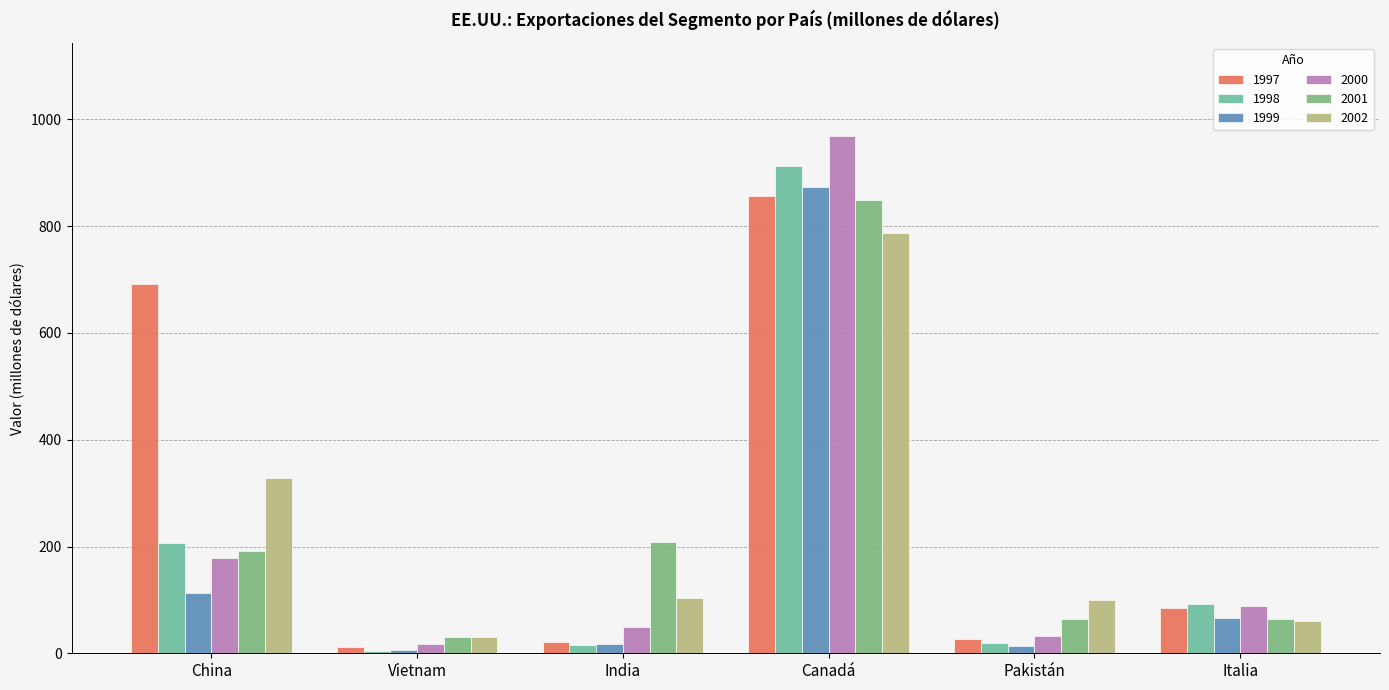

Which series changed the most between India and Pakistán?

2001